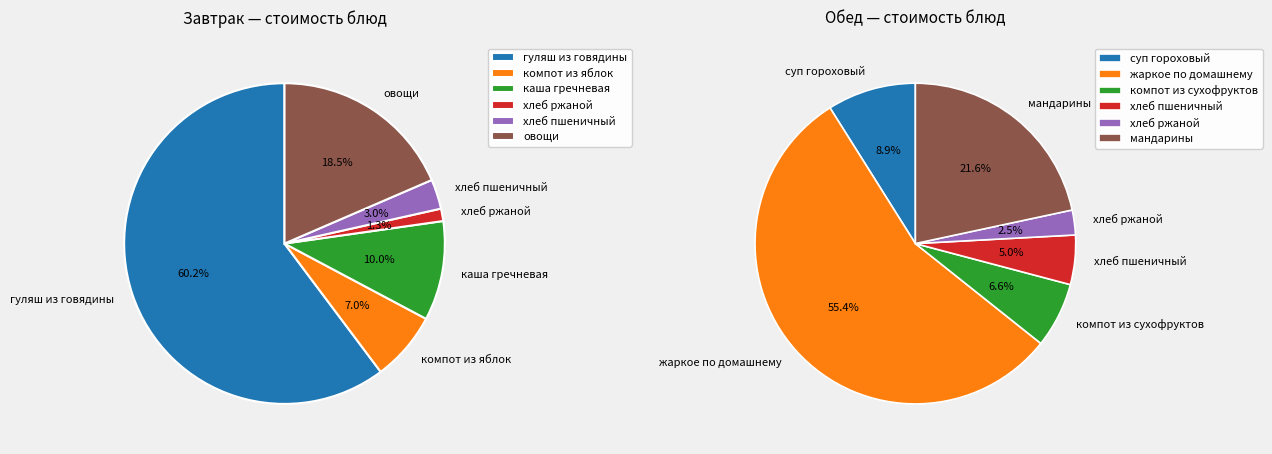

How many slices are in this pie chart?

6